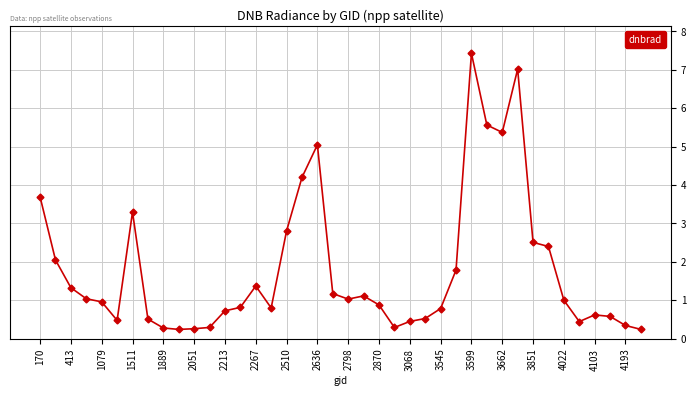

True or false: there are more than 0 points higher than both neighbors.

True